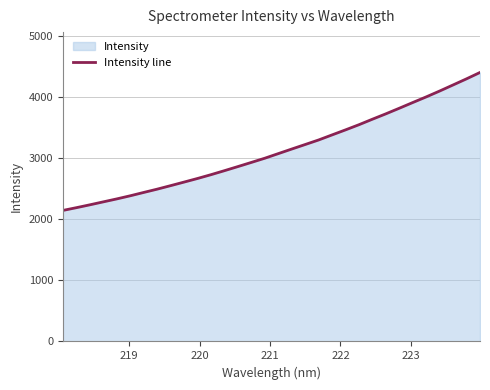

What is the maximum value shown in the chart?

4399.4